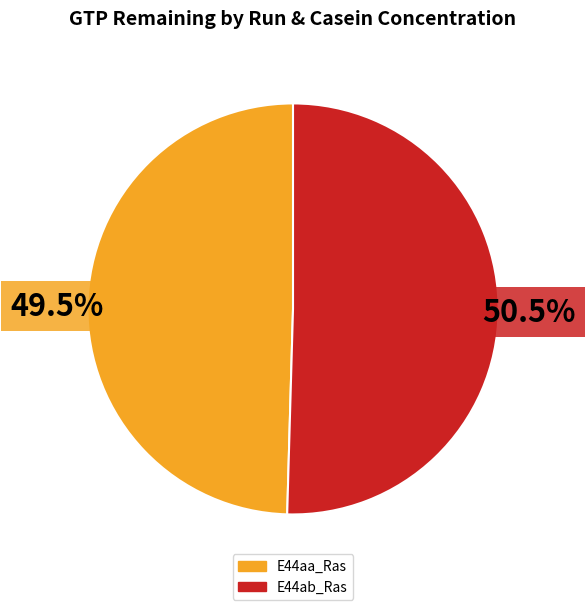

Is there a majority slice in this chart?

Yes